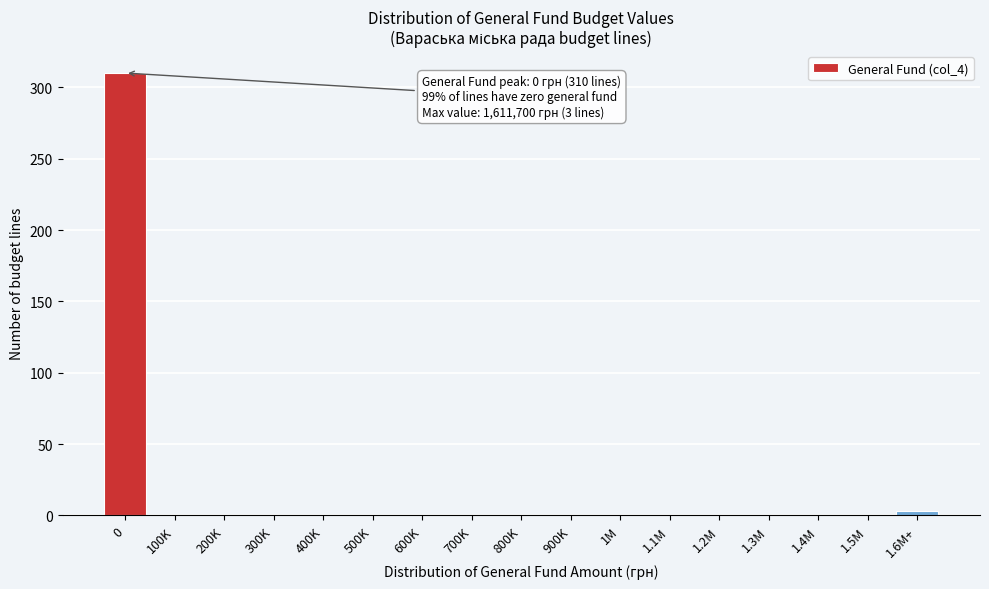

Reading right to left, what are all the values shown in this chart?

1.6M+=3	1.5M=0	1.4M=0	1.3M=0	1.2M=0	1.1M=0	1M=0	900K=0	800K=0	700K=0	600K=0	500K=0	400K=0	300K=0	200K=0	100K=0	0=310